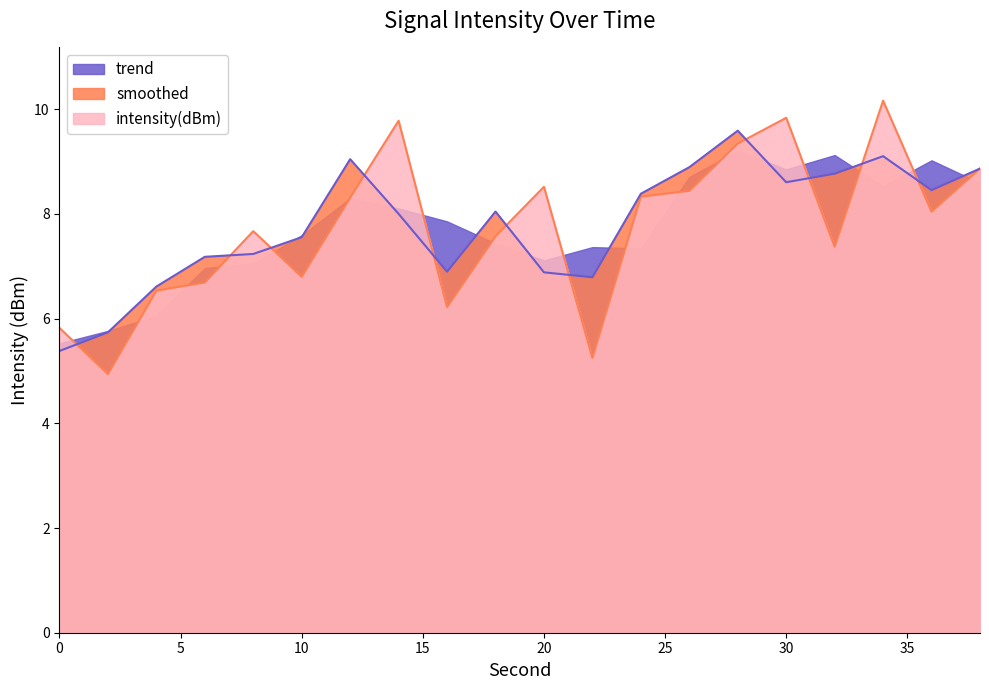

Which series has the widest spread of values?

intensity(dBm)